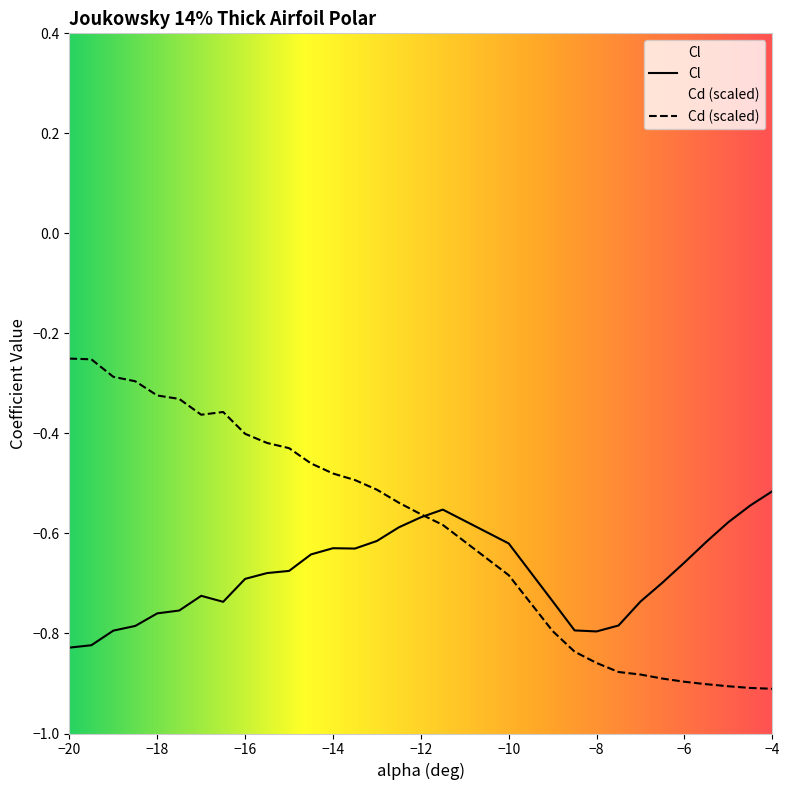

What are all the series names shown in the legend?

Cl, Cd